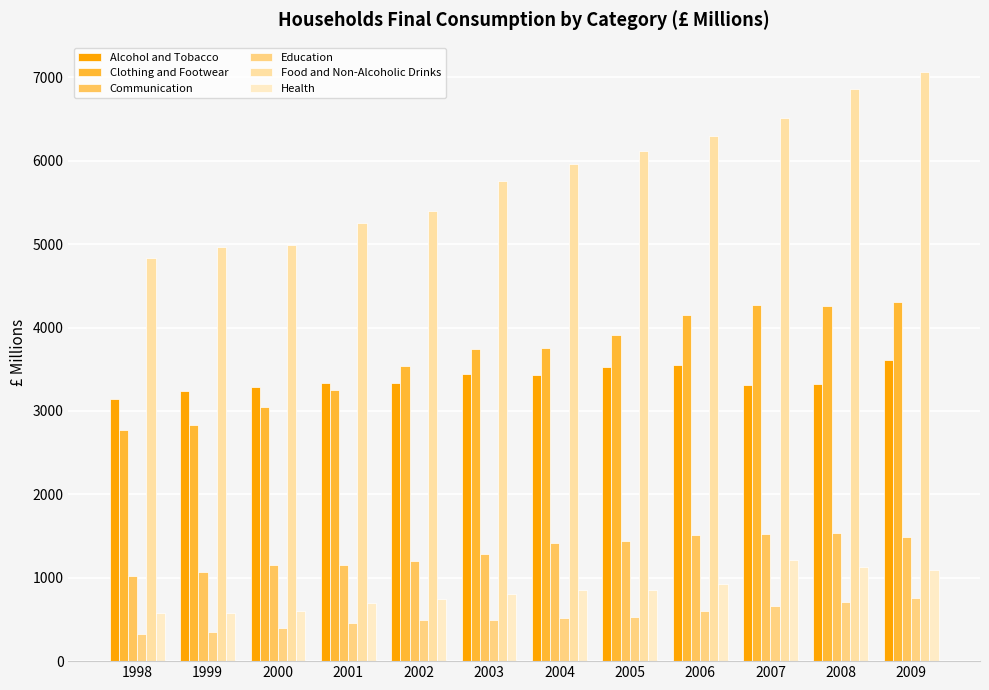

What is the average value of the Clothing and Footwear series?

3651.7